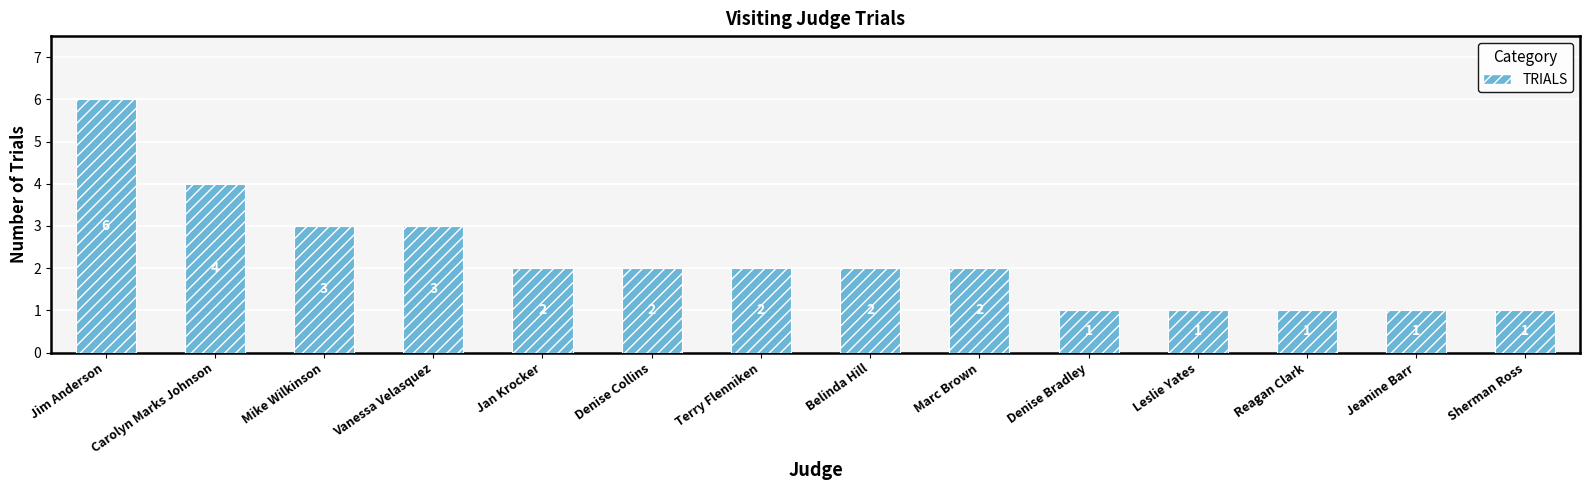

Reading left to right, list all the values displayed in this chart.

Jim Anderson=6	Carolyn Marks Johnson=4	Mike Wilkinson=3	Vanessa Velasquez=3	Jan Krocker=2	Denise Collins=2	Terry Flenniken=2	Belinda Hill=2	Marc Brown=2	Denise Bradley=1	Leslie Yates=1	Reagan Clark=1	Jeanine Barr=1	Sherman Ross=1